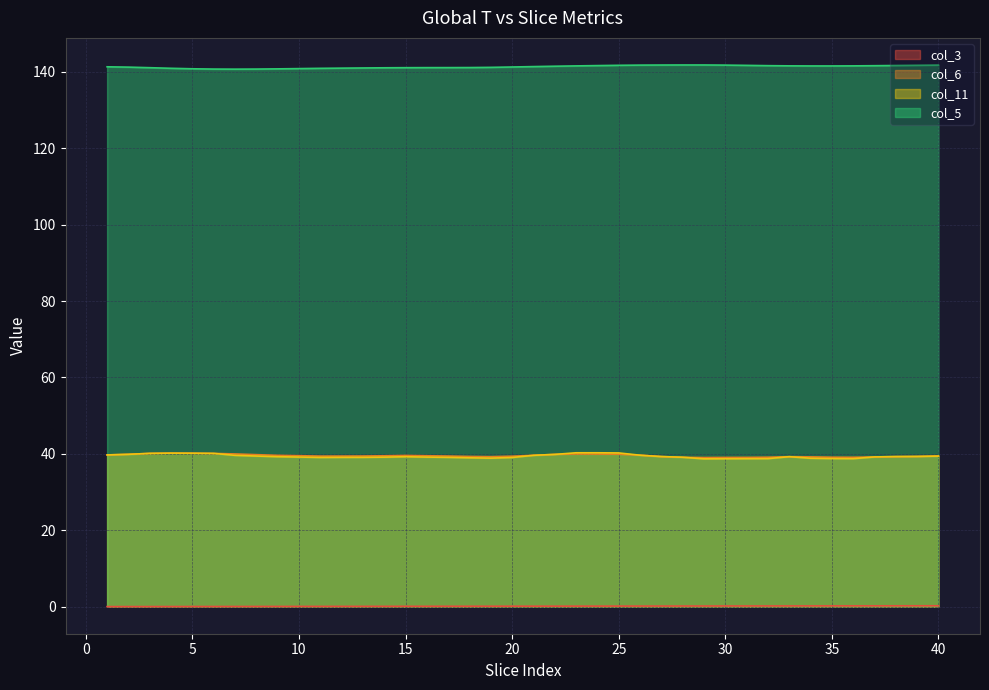

True or false: col_3 and col_6 intersect in this chart.

False